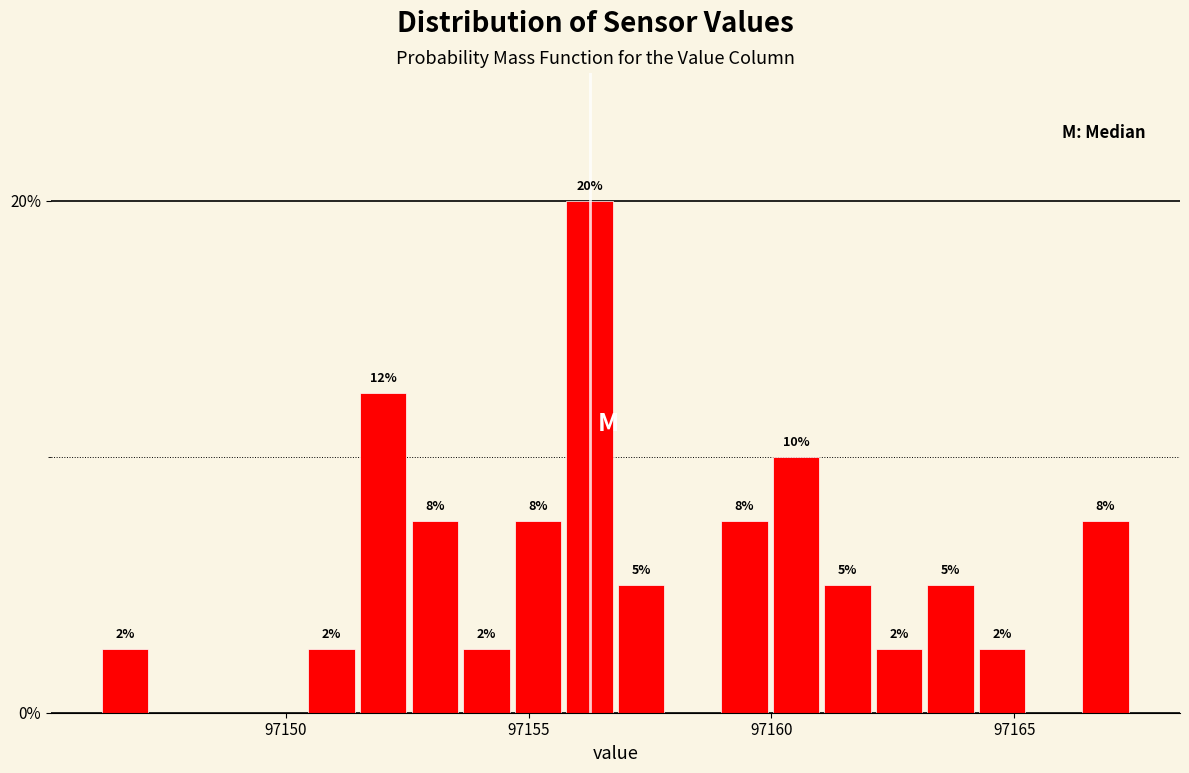

Around what value on the x-axis is the tallest bar? Give the approximate position of its centre, as read against the axis.

97156.5